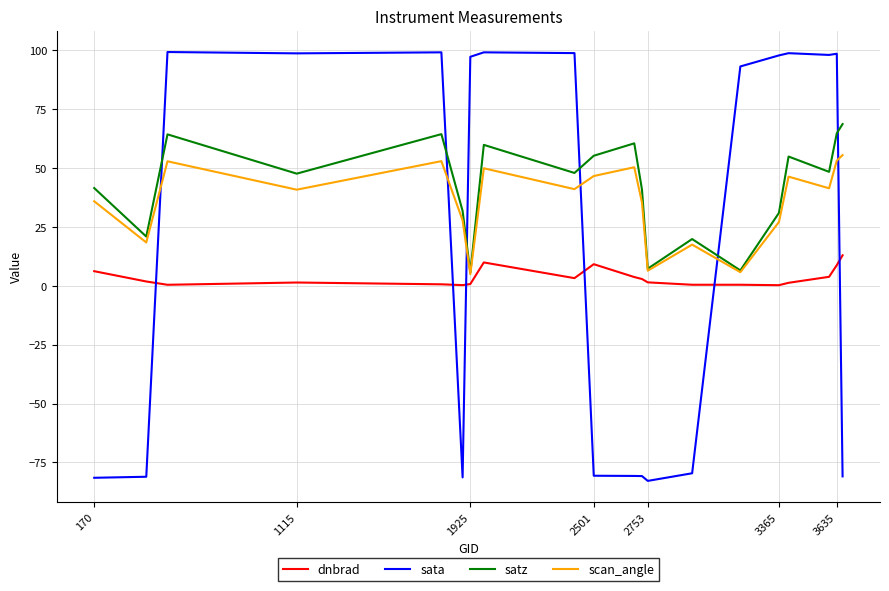

Which series has the largest range (max minus min)?

sata